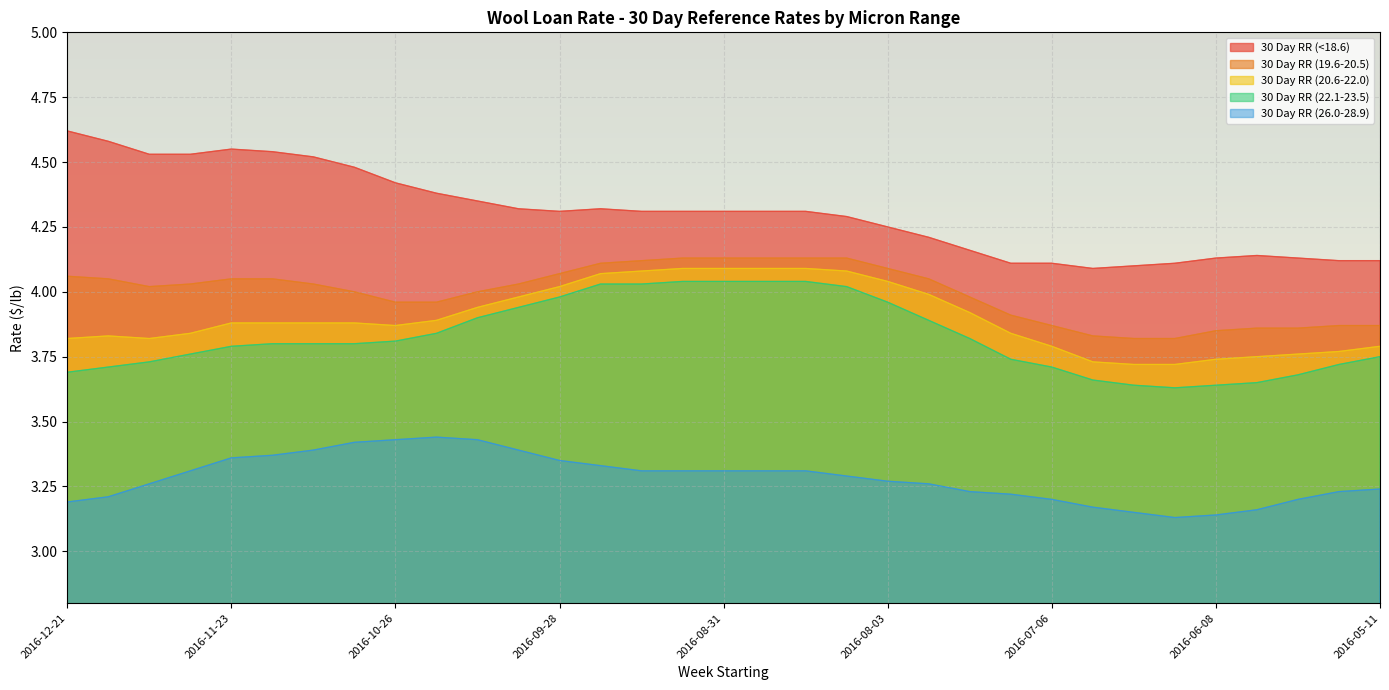

Which series has the largest range (max minus min)?

30 Day RR (<18.6)